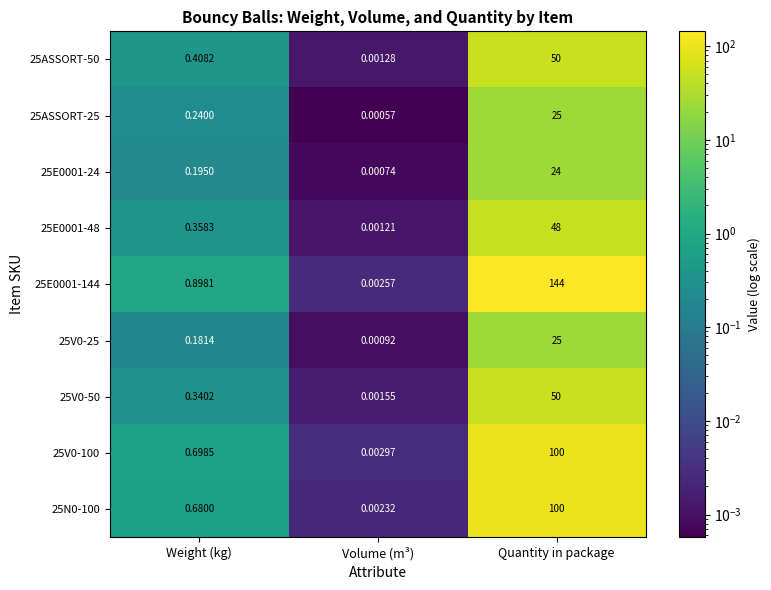

At how many categories does at least one series exceed 42?

1